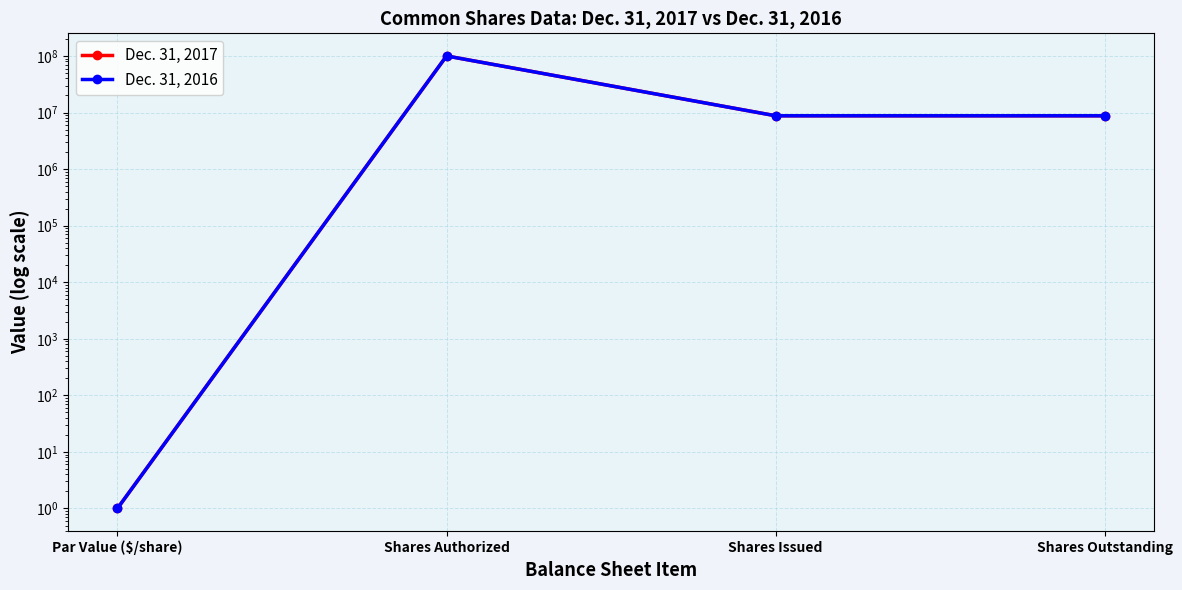

What are all the series names shown in the legend?

Dec. 31, 2017, Dec. 31, 2016